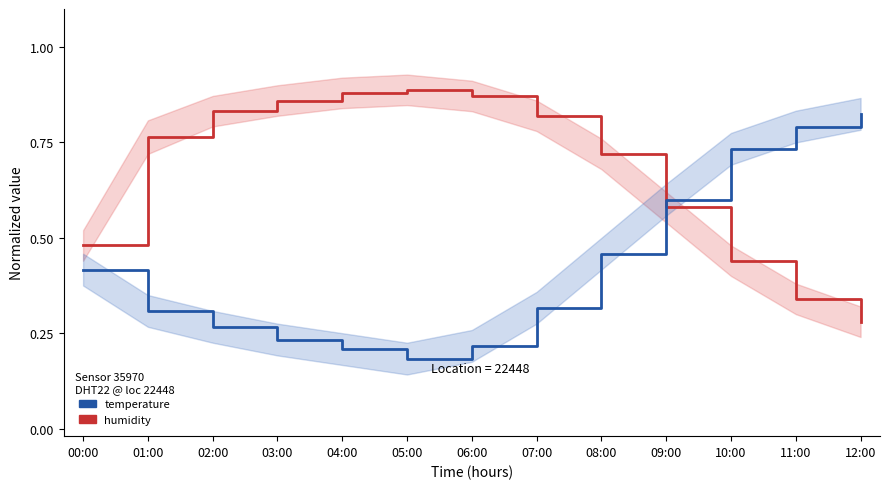

Reading left to right, extract all data points from this chart.

humidity (normalized): 0.5	0.8	0.8	0.9	0.9	0.9	0.9	0.8	0.7	0.6	0.4	0.3	0.3
temperature (normalized): 0.4	0.3	0.3	0.2	0.2	0.2	0.2	0.3	0.5	0.6	0.7	0.8	0.8